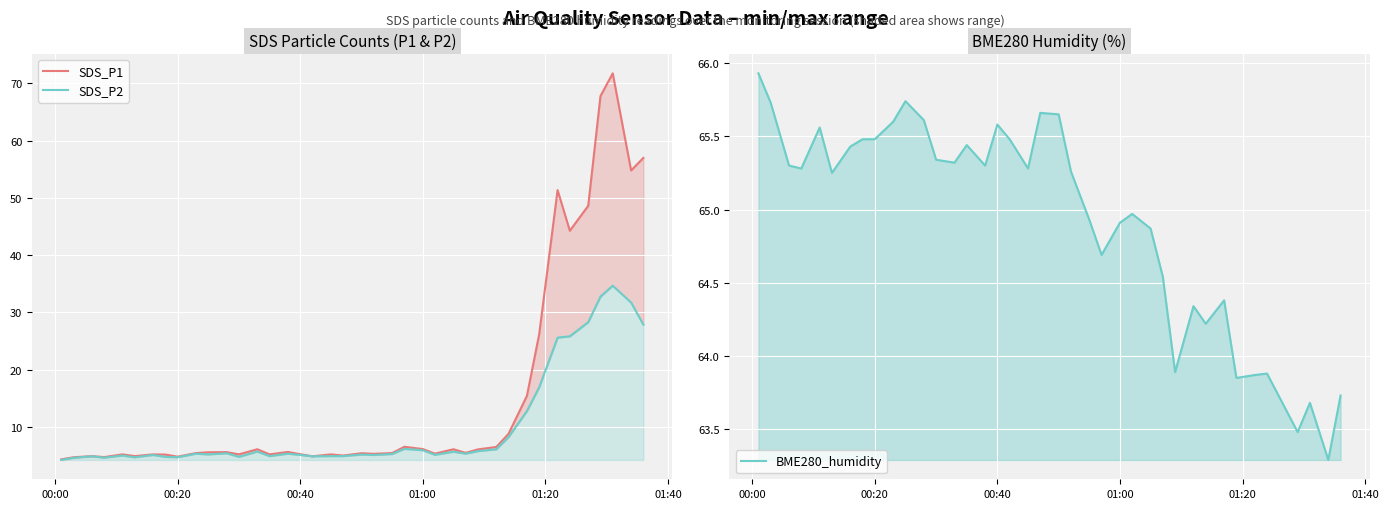

Reading left to right, transcribe all the data shown in this chart.

SDS_P1: 4.3	4.7	4.9	4.7	5.2	4.9	5.2	5.2	4.8	5.4	5.6	5.6	5.2	6.1	5.2	5.6	5.2	4.9	5.2	5.0	5.4	5.3	5.4	6.5	6.1	5.3	6.1	5.5	6.1	6.5	8.8	15.4	26.2	51.4	44.3	48.6	67.8	71.8	54.8	57.0
SDS_P2: 4.2	4.6	4.9	4.6	5.0	4.7	5.1	4.8	4.7	5.3	5.2	5.4	4.8	5.7	4.9	5.3	5.1	4.9	4.9	4.9	5.2	5.1	5.3	6.2	5.9	5.1	5.7	5.3	5.8	6.1	8.2	12.8	16.9	25.6	25.8	28.3	32.8	34.7	31.7	27.9
BME280_humidity: 65.9	65.7	65.3	65.3	65.6	65.2	65.4	65.5	65.5	65.6	65.7	65.6	65.3	65.3	65.4	65.3	65.6	65.5	65.3	65.7	65.7	65.3	64.9	64.7	64.9	65.0	64.9	64.5	63.9	64.3	64.2	64.4	63.9	63.9	63.9	63.6	63.5	63.7	63.3	63.7